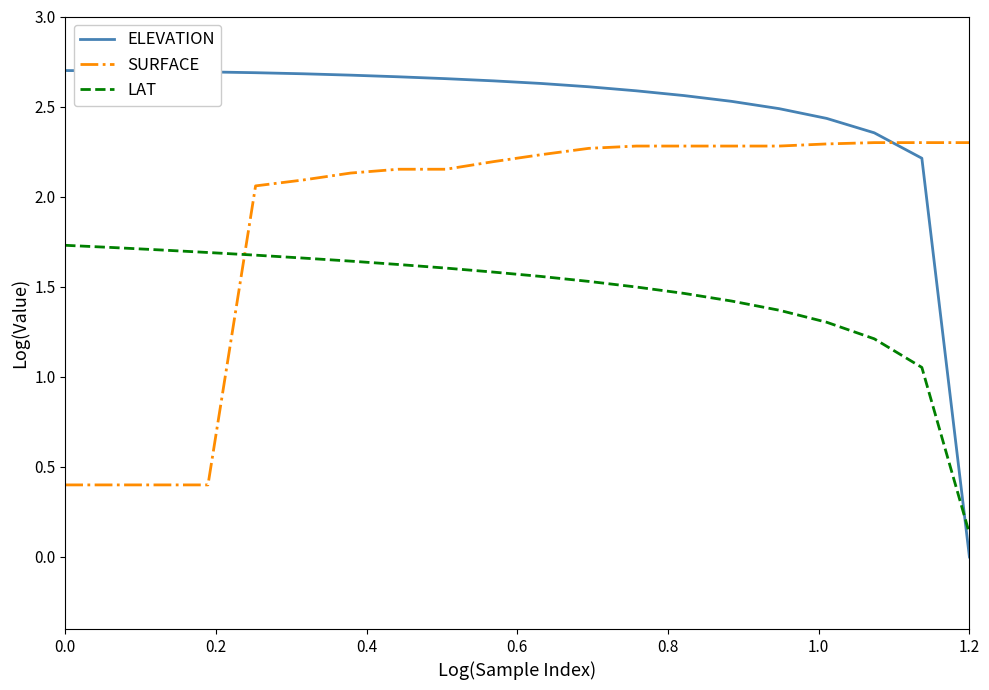

Rank the series by their average value, from highest to lowest.

ELEVATION, SURFACE, LAT